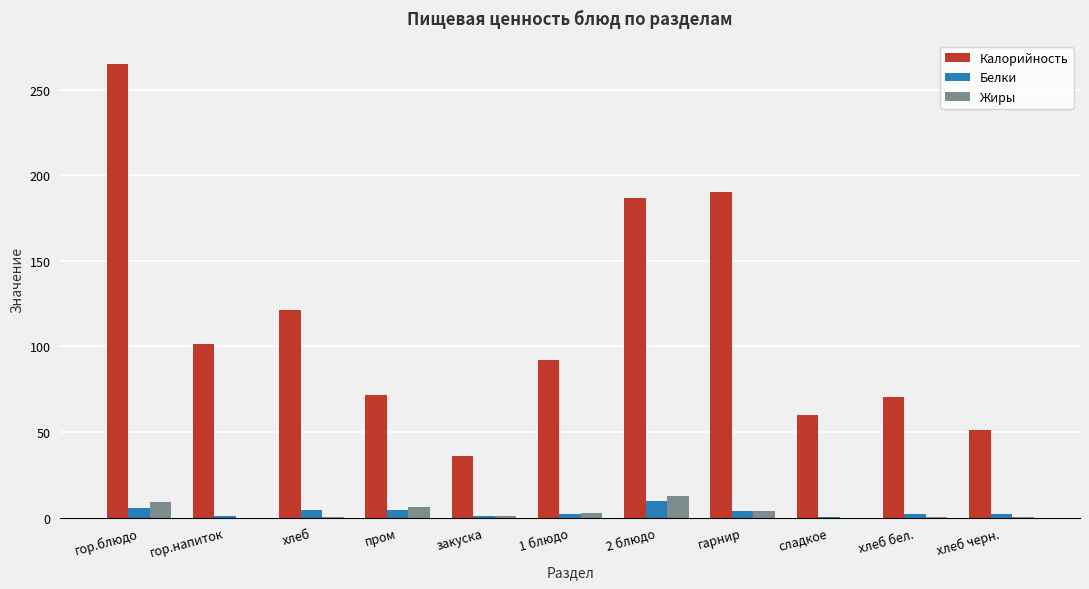

At which category does the chart reach its peak across all series?

гор.блюдо